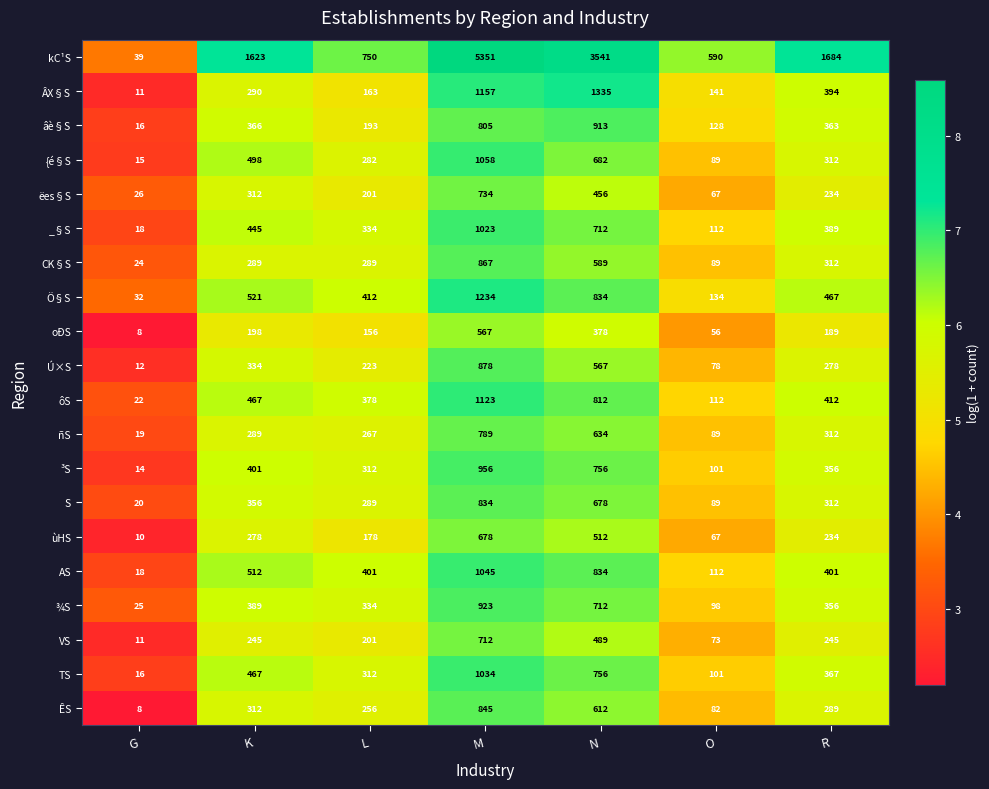

Which series has the largest total across all categories?

kC¹S